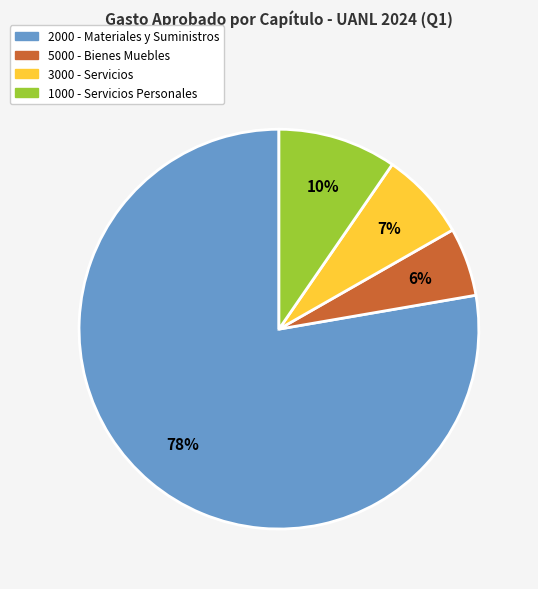

Is it true that 2000 - Materiales y Suministros is 65% of the pie?

False